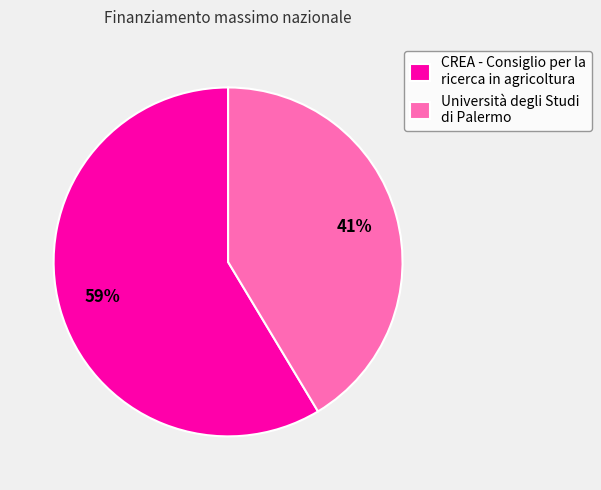

Count the number of slices in the pie.

2